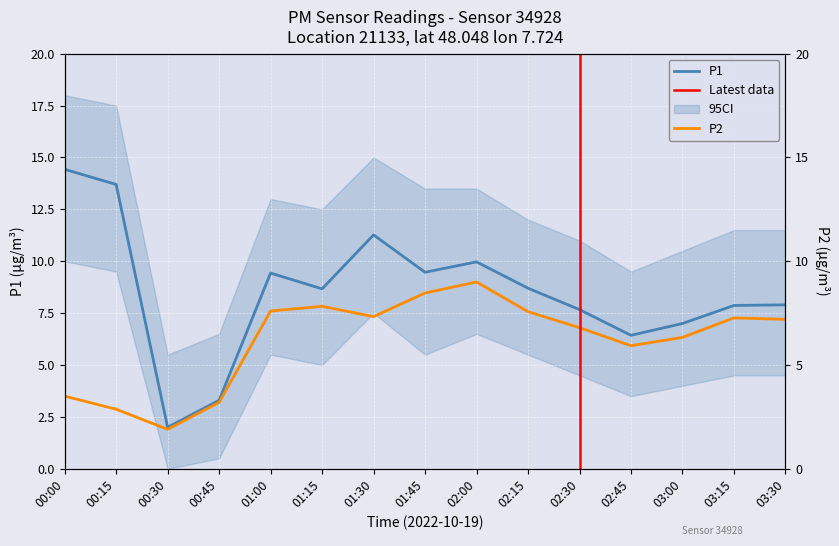

At which label does P2 first exceed 7?

01:00